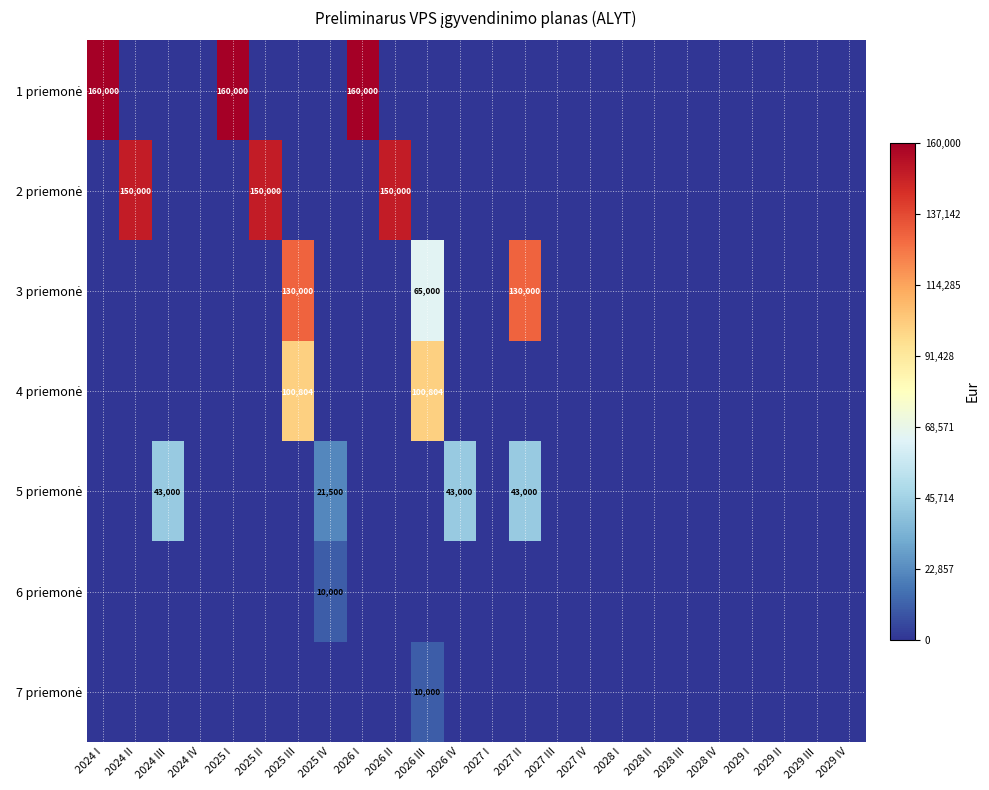

What is the average value of the 4 priemonė series?

8400